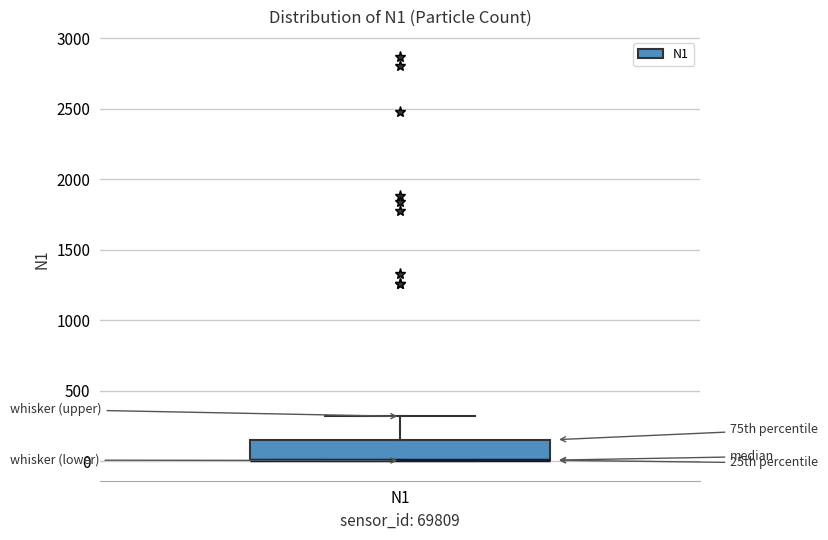

Where is the lower edge of the box for N1 on the y-axis? The values are not printed on the chart, so give them approximately, as read against the axis.

0